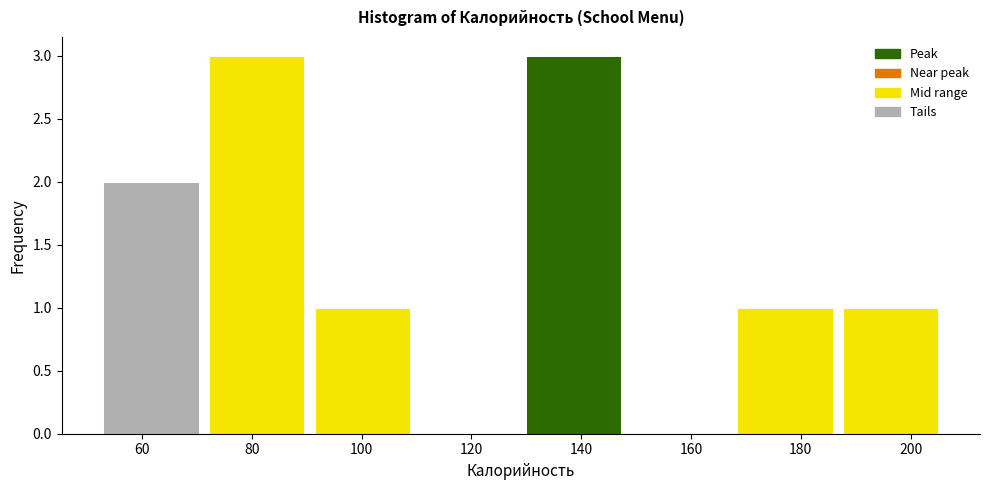

Reading left to right, list every bar in this chart as the range it spans on the x-axis followed by its height. Neither the bar edges nor the heights are printed on the chart, so give them approximately, as read against the axes.

52 to 72: 2
72 to 90: 3
90 to 110: 1
110 to 130: 0
130 to 148: 3
148 to 168: 0
168 to 186: 1
186 to 206: 1